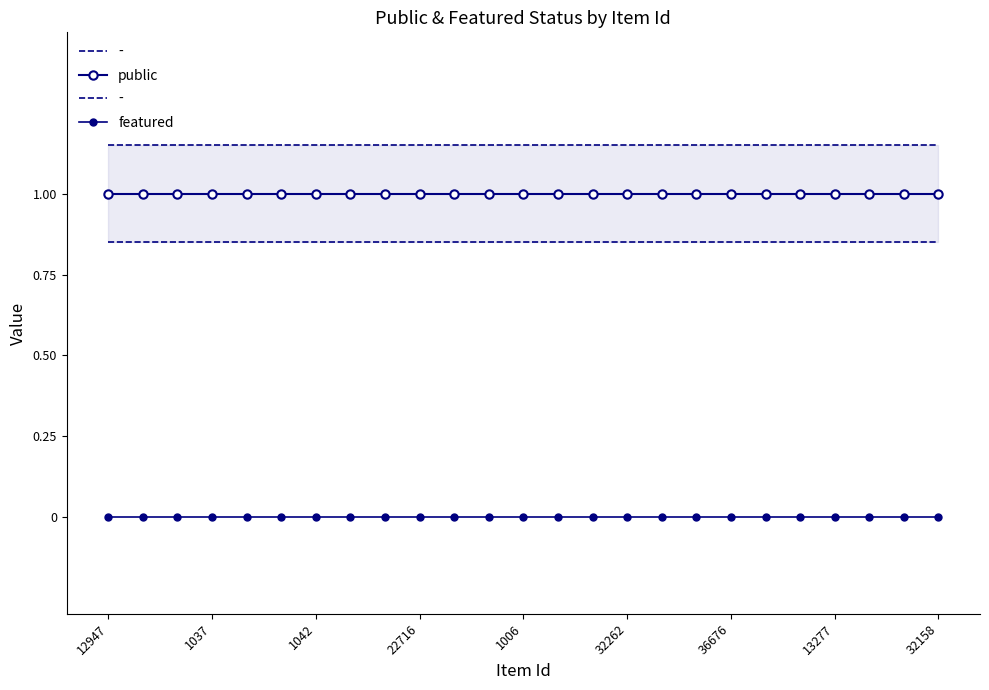

True or false: featured and public cross at least once.

False